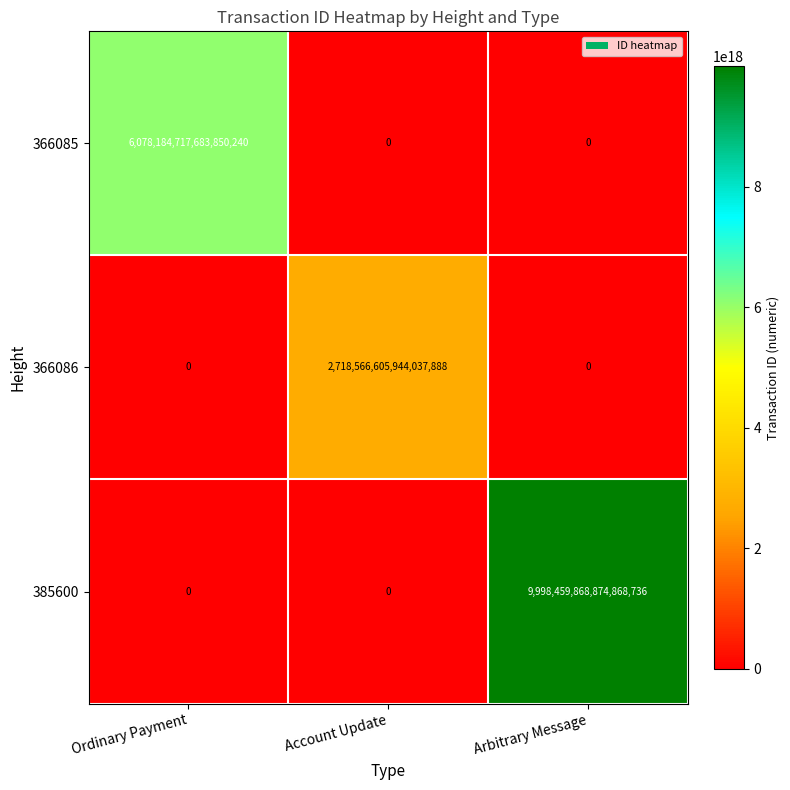

At which category is the sum across all series the highest?

Arbitrary Message